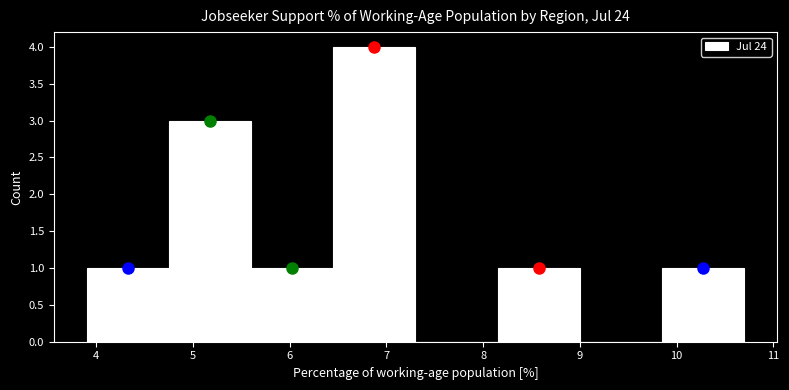

Which range on the x-axis has the tallest bar?

6.45 to 7.30